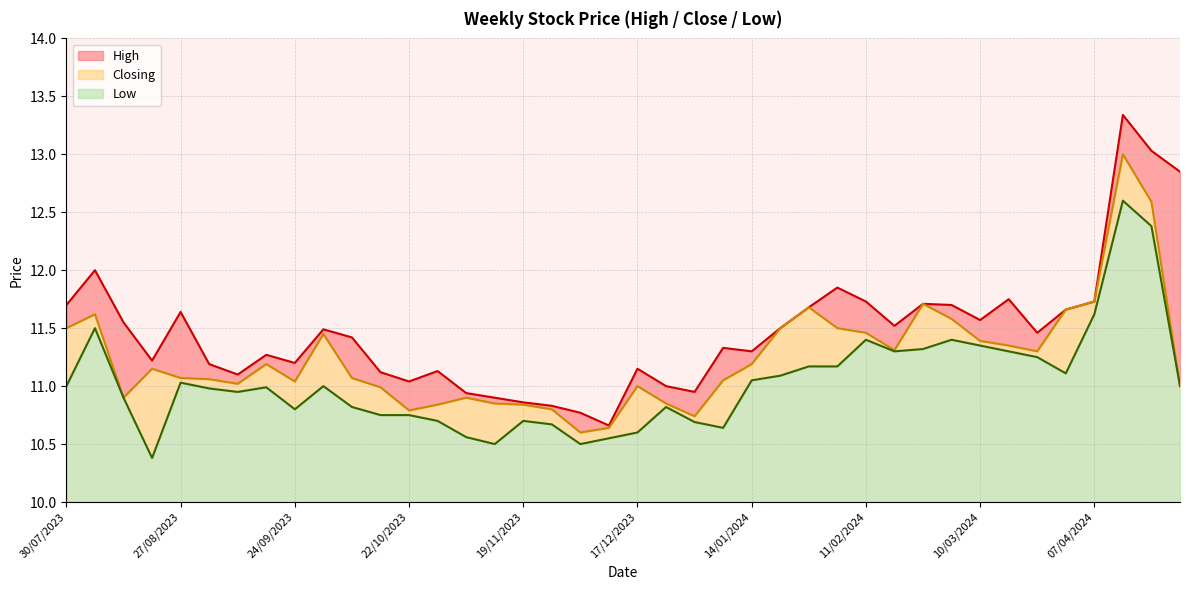

True or false: Low has a value of 2.0 at 10/03/2024.

False